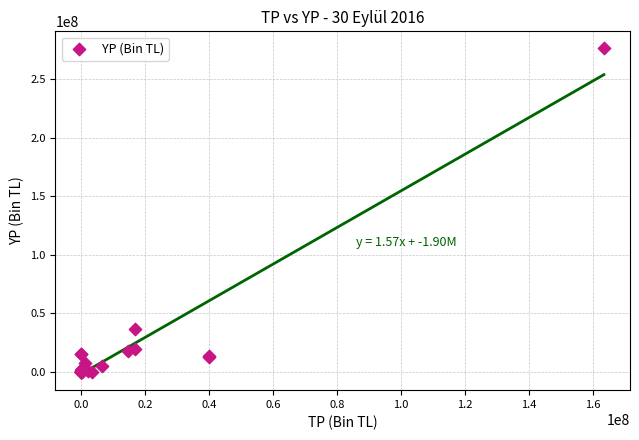

What Y value in the scatter plot is closest to 138573478?

36386409